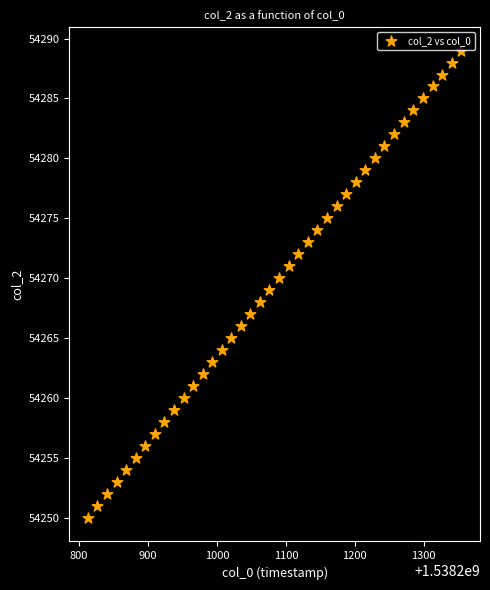

What is the range of Y values (max minus min)?

39